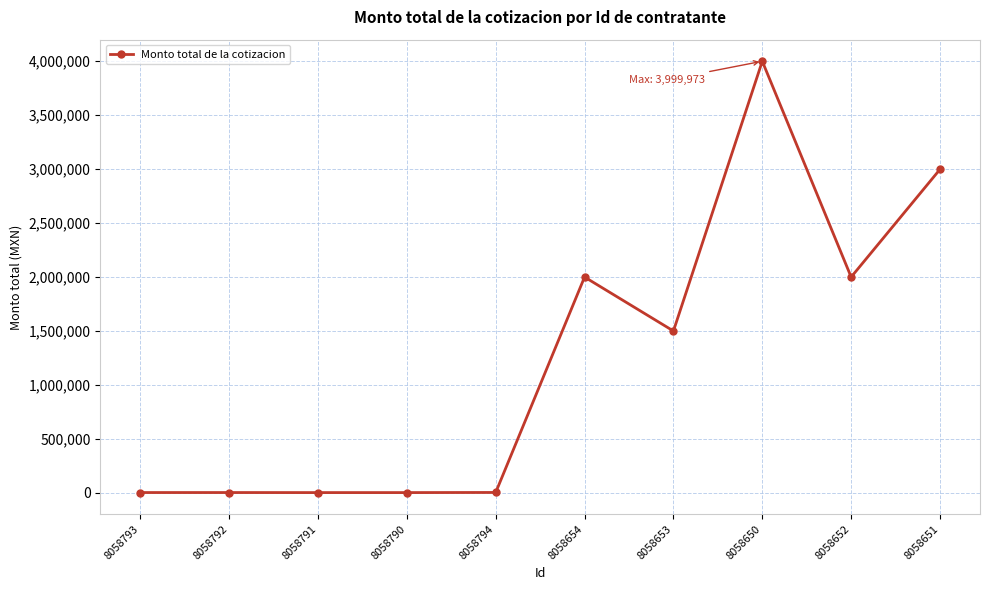

What is the difference between the second highest and second lowest values?

2995937.5